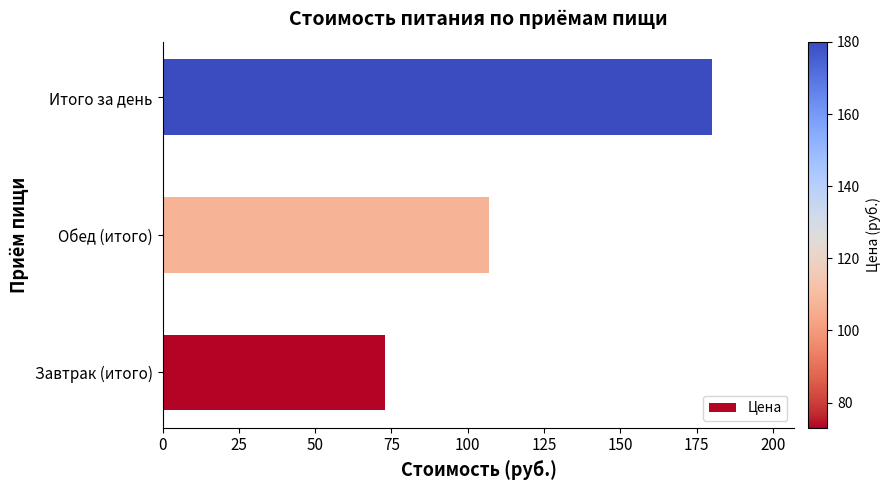

Reading top to bottom, list all the values displayed in this chart.

Итого за день=180	Обед (итого)=107	Завтрак (итого)=73